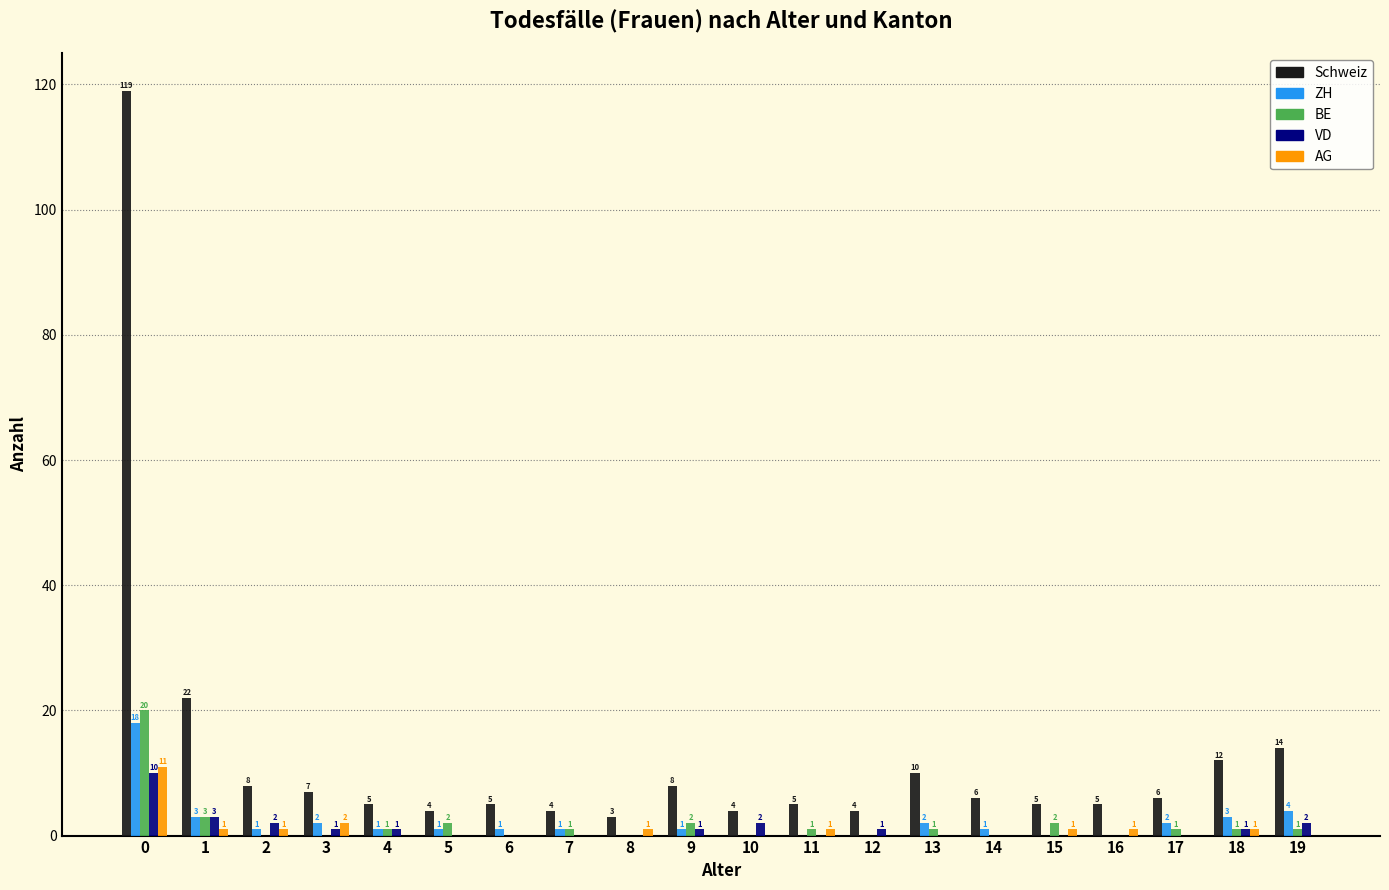

Which series has the largest total across all categories?

Schweiz